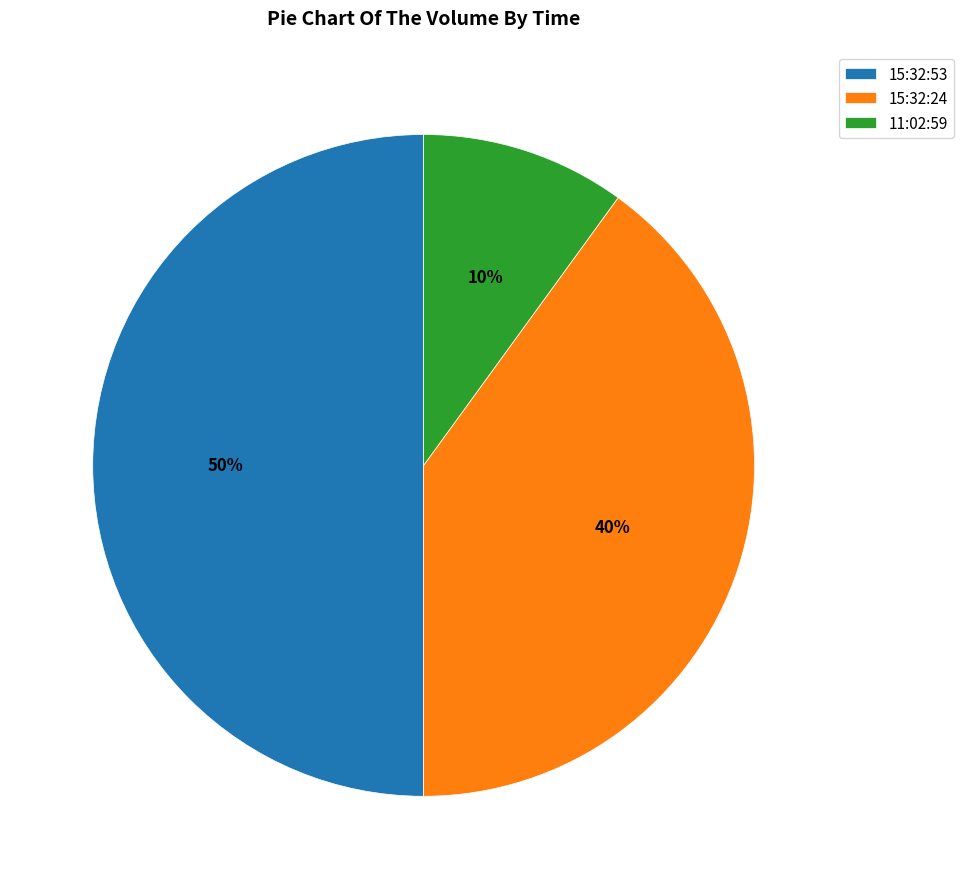

Rank the categories by value from highest to lowest.

15:32:53, 15:32:24, 11:02:59